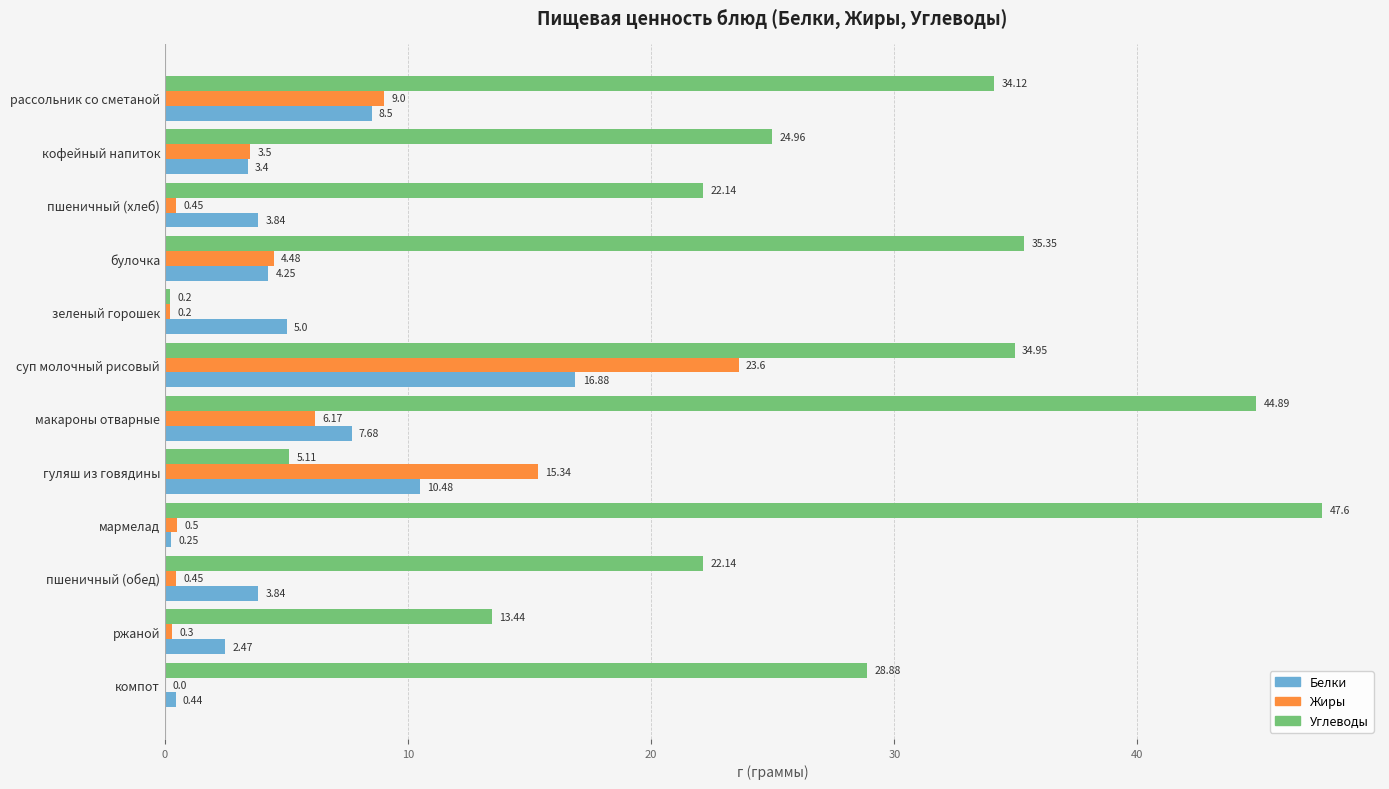

Which category has the highest value in the Углеводы series?

мармелад